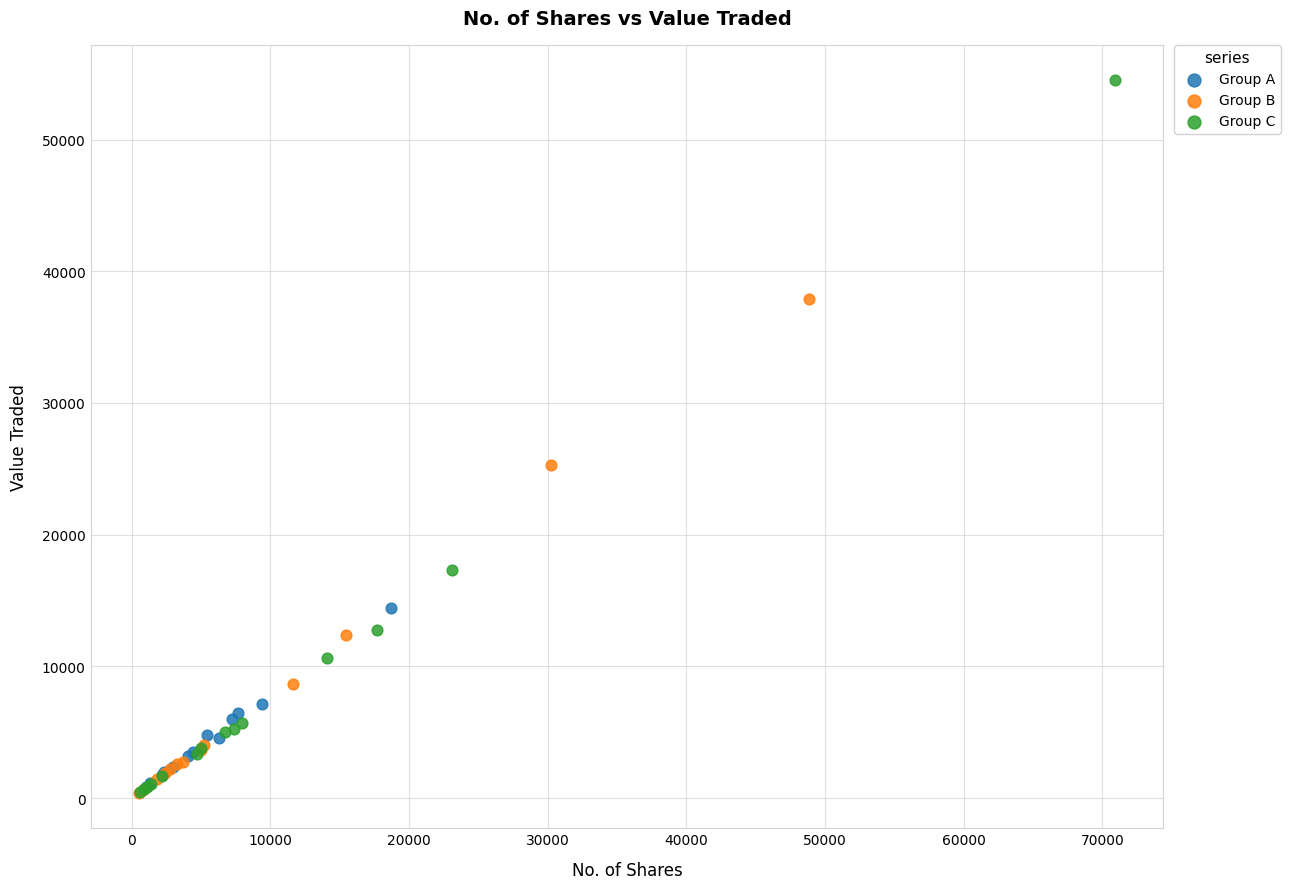

Which series contains the highest Y value?

Group C